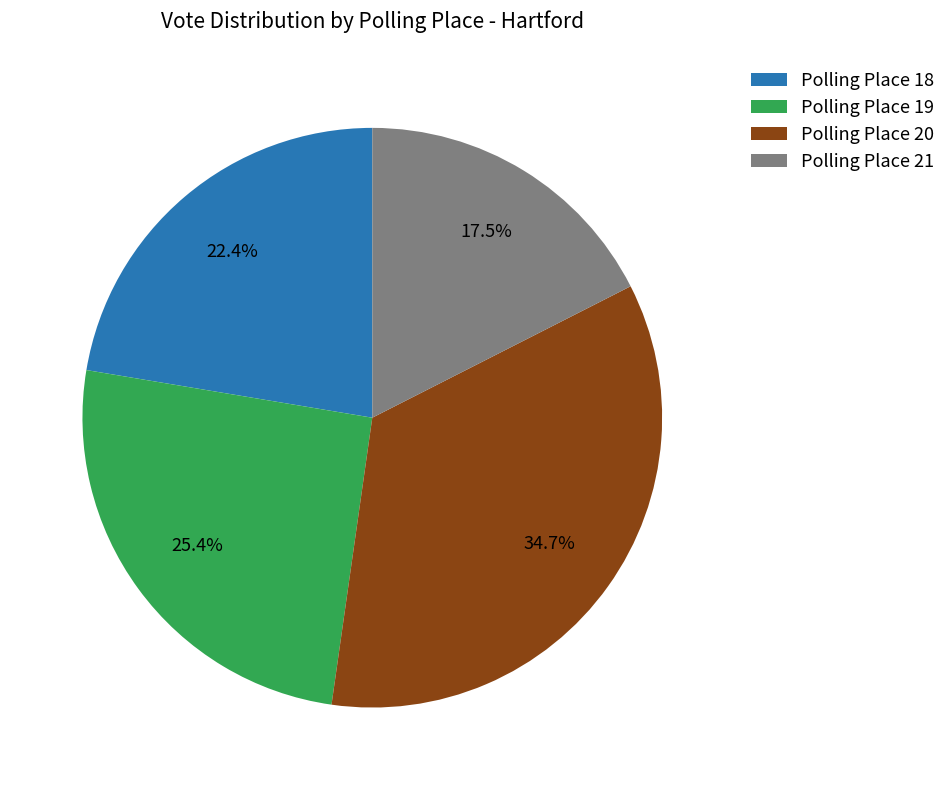

Which slice is the smallest?

Polling Place 21